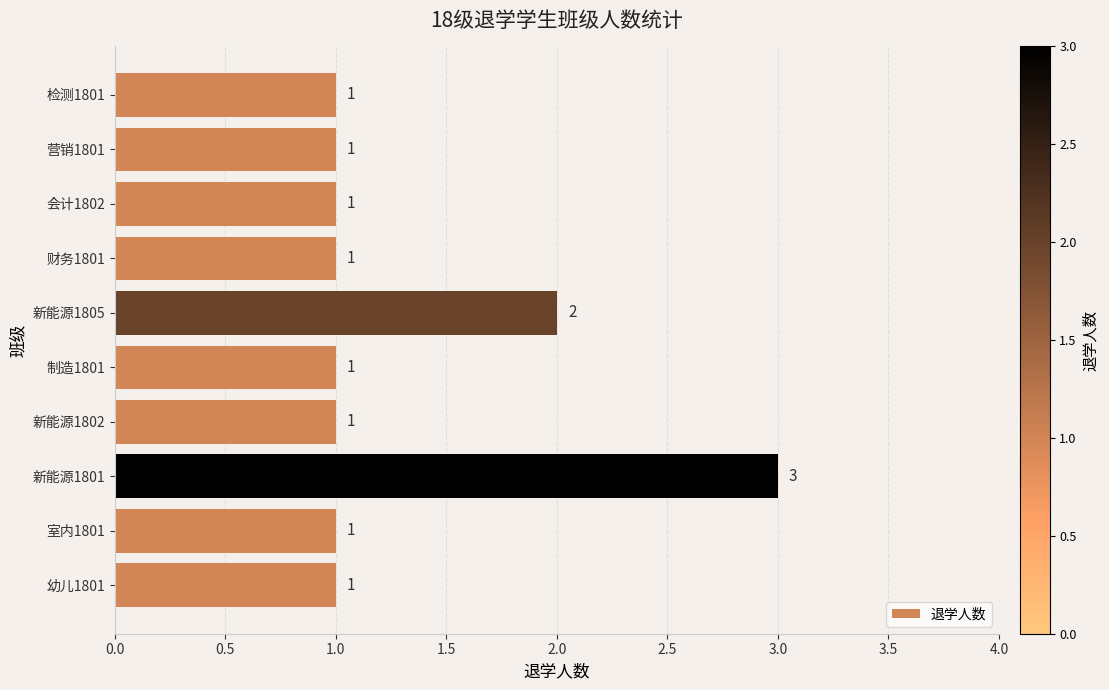

Reading top to bottom, what are all the values shown in this chart?

1	1	1	1	2	1	1	3	1	1